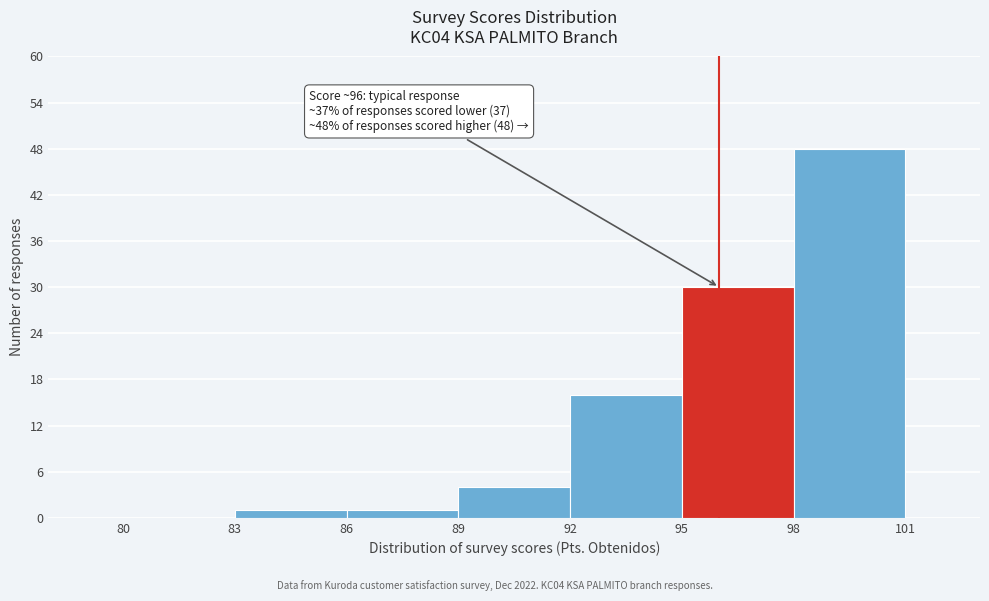

Over which range of the x-axis is the bar tallest?

98 to 101